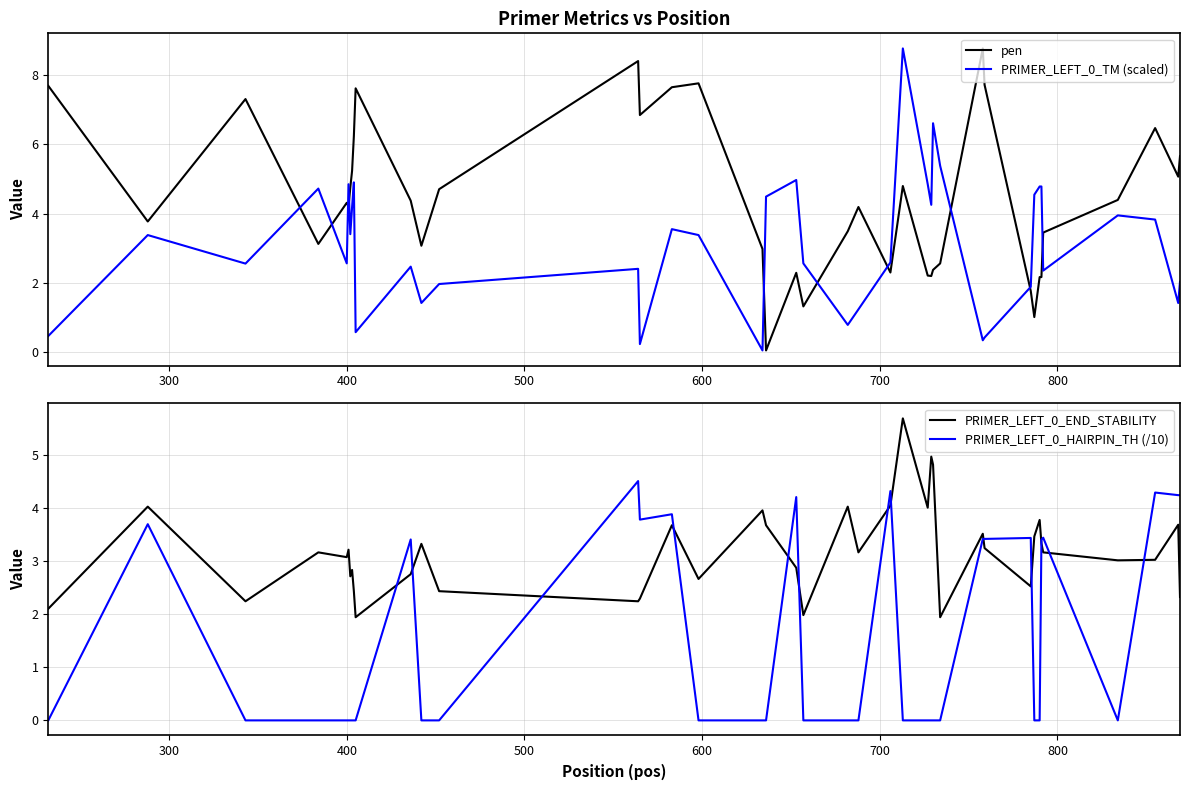

Reading right to left, transcribe all the data shown in this chart.

pen: 5.7	5.1	6.5	4.4	3.4	2.2	2.2	1.0	1.8	7.7	8.8	2.6	2.4	2.2	2.2	4.8	2.3	4.2	3.5	1.3	2.3	0.0	3.0	7.8	7.7	6.9	8.4	4.7	3.1	4.4	7.6	6.2	5.2	4.8	4.2	4.3	3.1	7.3	3.8	7.7
PRIMER_LEFT_0_TM (scaled): 2.0	1.4	3.8	3.9	2.3	4.8	4.8	4.5	1.9	0.4	0.3	5.4	6.6	4.3	4.8	8.8	2.6	1.2	0.8	2.6	5.0	4.5	0.0	3.4	3.5	0.2	2.4	2.0	1.4	2.5	0.6	4.9	4.2	3.4	4.8	2.6	4.7	2.5	3.4	0.5
PRIMER_LEFT_0_END_STABILITY: 2.3	3.7	3.0	3.0	3.2	3.3	3.8	3.5	2.5	3.2	3.5	1.9	4.8	5.0	4.0	5.7	4.0	3.2	4.0	2.0	2.9	3.7	4.0	2.7	3.7	2.3	2.2	2.4	3.3	2.8	1.9	2.4	2.8	2.7	3.2	3.1	3.2	2.2	4.0	2.1
PRIMER_LEFT_0_HAIRPIN_TH (/10): 4.2	4.2	4.3	0.0	3.4	3.4	0.0	0.0	3.4	3.4	3.4	0.0	0.0	0.0	0.0	0.0	4.3	0.0	0.0	0.0	4.2	0.0	0.0	0.0	3.9	3.8	4.5	0.0	0.0	3.4	0.0	0.0	0.0	0.0	0.0	0.0	0.0	0.0	3.7	0.0